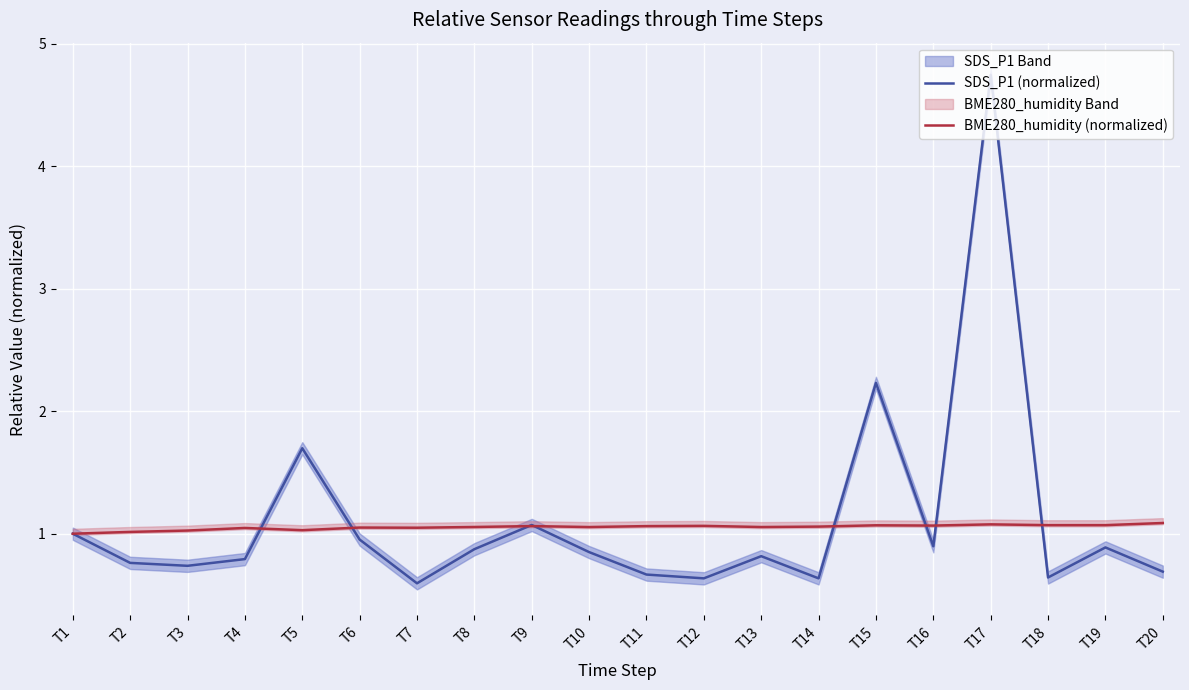

Which series changed the most between T2 and T7?

SDS_P1 (normalized)